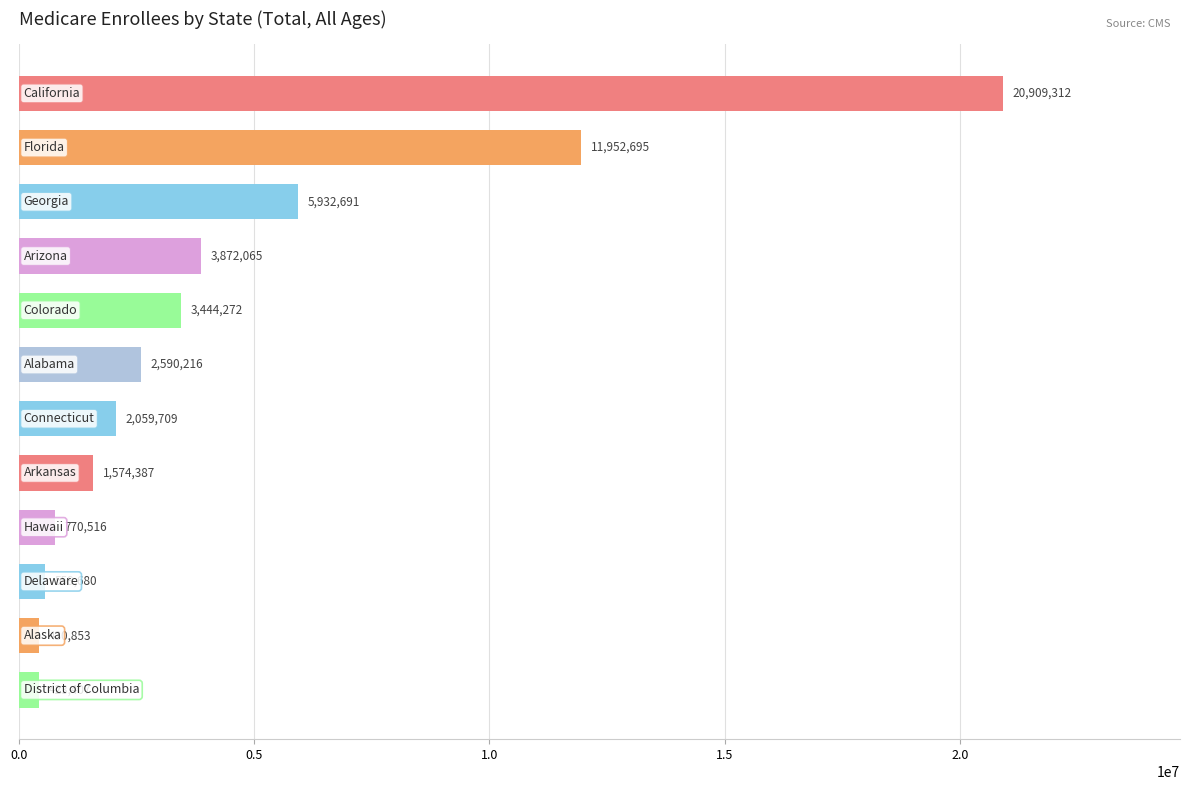

Reading bottom to top, what are all the values shown in this chart?

423407	430853	559680	770516	1574387	2059709	2590216	3444272	3872065	5932691	11952695	20909312